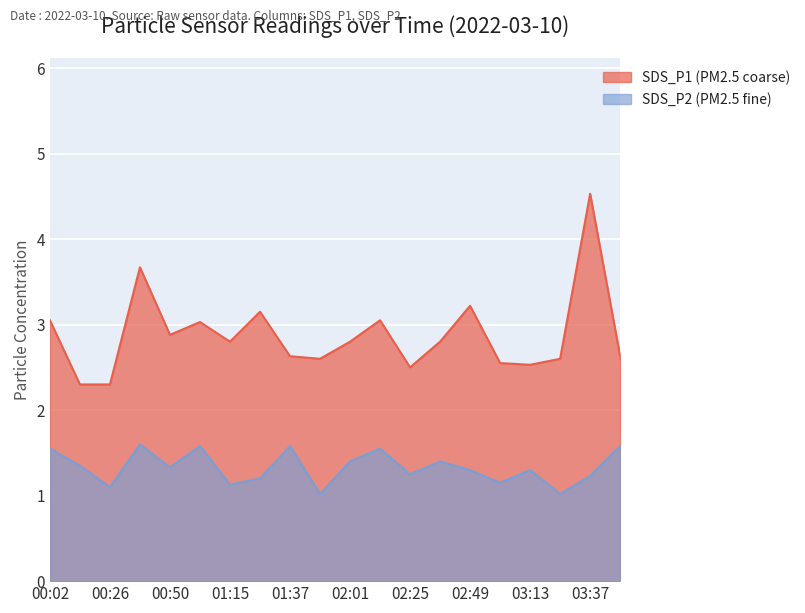

How many lines are shown in the chart?

2